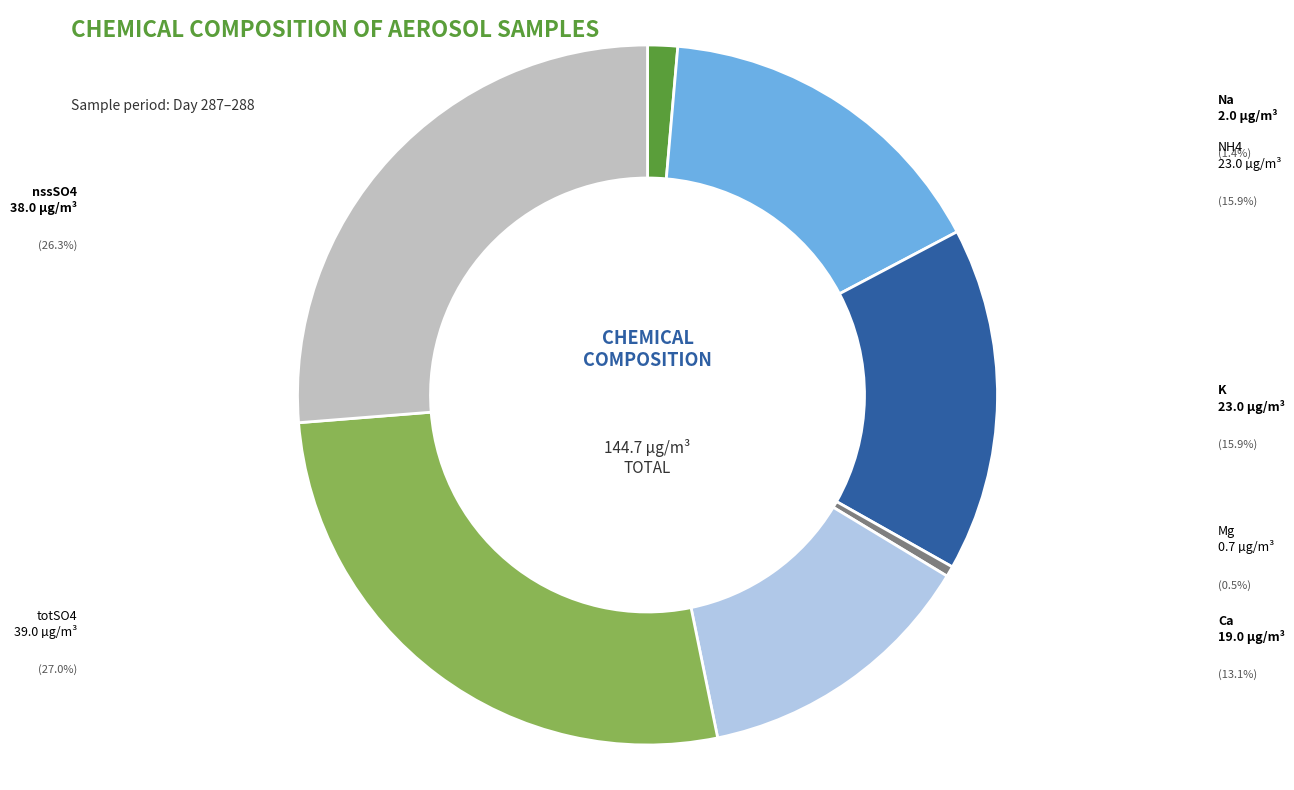

Does any single category account for the majority?

No